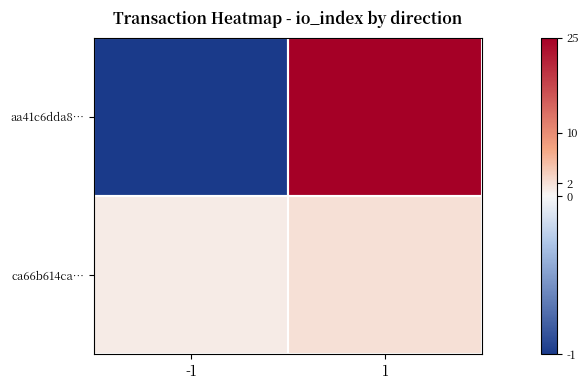

Rank the series by their maximum value, from lowest to highest.

ca66b614ca…, aa41c6dda8…